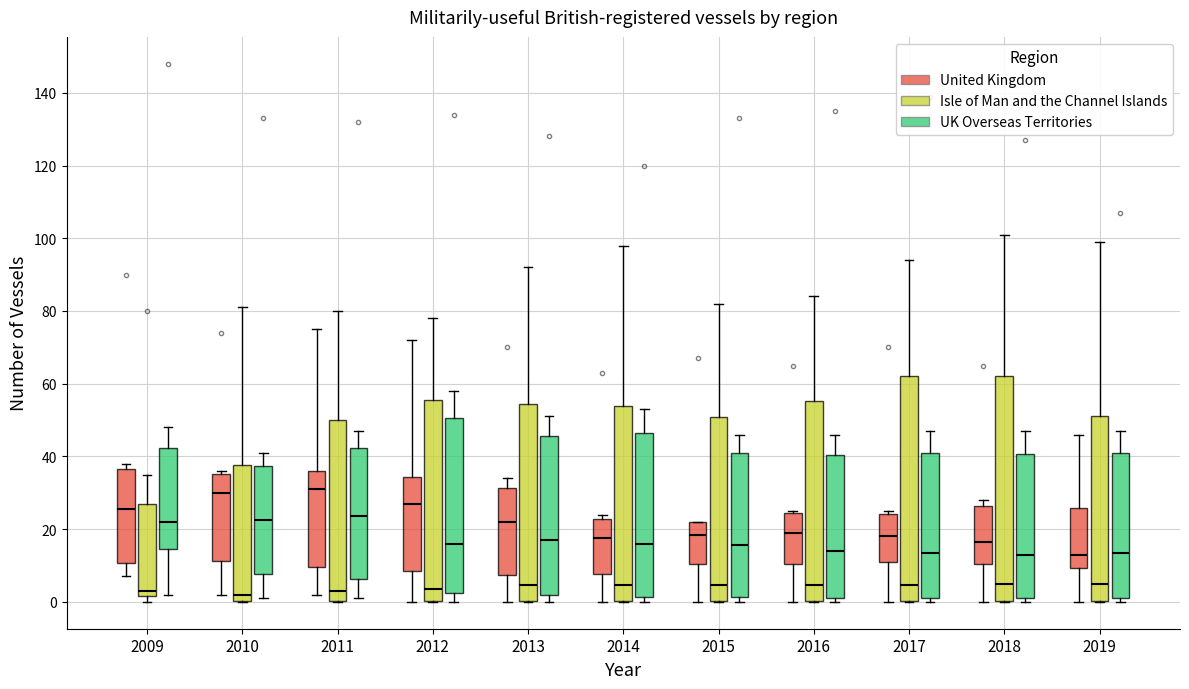

Reading left to right, read every box against the y-axis: the position of its median line, the range the box covers, and the ends of its whiskers. The values are not printed on the chart, so give them approximately, as read against the axis.

2009 (United Kingdom): median 26, box 10 to 36, whiskers 8 to 38
2009 (Isle of Man and the Channel Islands): median 4, box 2 to 28, whiskers 0 to 36
2009 (UK Overseas Territories): median 22, box 14 to 42, whiskers 2 to 48
2010 (United Kingdom): median 30, box 12 to 36, whiskers 2 to 36 (just above the box's upper edge)
2010 (Isle of Man and the Channel Islands): median 2, box 0 to 38, whiskers 0 to 82
2010 (UK Overseas Territories): median 22, box 8 to 38, whiskers 2 to 42
2011 (United Kingdom): median 32, box 10 to 36, whiskers 2 to 76
2011 (Isle of Man and the Channel Islands): median 4, box 0 to 50, whiskers 0 to 80
2011 (UK Overseas Territories): median 24, box 6 to 42, whiskers 2 to 48
2012 (United Kingdom): median 28, box 8 to 34, whiskers 0 to 72
2012 (Isle of Man and the Channel Islands): median 4, box 0 to 56, whiskers 0 to 78
2012 (UK Overseas Territories): median 16, box 2 to 50, whiskers 0 to 58
2013 (United Kingdom): median 22, box 8 to 32, whiskers 0 to 34
2013 (Isle of Man and the Channel Islands): median 4, box 0 to 54, whiskers 0 to 92
2013 (UK Overseas Territories): median 18, box 2 to 46, whiskers 0 to 52
2014 (United Kingdom): median 18, box 8 to 22, whiskers 0 to 24
2014 (Isle of Man and the Channel Islands): median 4, box 0 to 54, whiskers 0 to 98
2014 (UK Overseas Territories): median 16, box 2 to 46, whiskers 0 to 54
2015 (United Kingdom): median 18, box 10 to 22, whiskers 0 to 22
2015 (Isle of Man and the Channel Islands): median 4, box 0 to 50, whiskers 0 to 82
2015 (UK Overseas Territories): median 16, box 2 to 42, whiskers 0 to 46
2016 (United Kingdom): median 20, box 10 to 24, whiskers 0 to 26
2016 (Isle of Man and the Channel Islands): median 4, box 0 to 56, whiskers 0 to 84
2016 (UK Overseas Territories): median 14, box 2 to 40, whiskers 0 to 46
2017 (United Kingdom): median 18, box 12 to 24, whiskers 0 to 26
2017 (Isle of Man and the Channel Islands): median 4, box 0 to 62, whiskers 0 to 94
2017 (UK Overseas Territories): median 14, box 2 to 42, whiskers 0 to 48
2018 (United Kingdom): median 16, box 10 to 26, whiskers 0 to 28
2018 (Isle of Man and the Channel Islands): median 6, box 0 to 62, whiskers 0 to 102
2018 (UK Overseas Territories): median 14, box 2 to 40, whiskers 0 to 48
2019 (United Kingdom): median 14, box 10 to 26, whiskers 0 to 46
2019 (Isle of Man and the Channel Islands): median 6, box 0 to 52, whiskers 0 to 100
2019 (UK Overseas Territories): median 14, box 2 to 42, whiskers 0 to 48